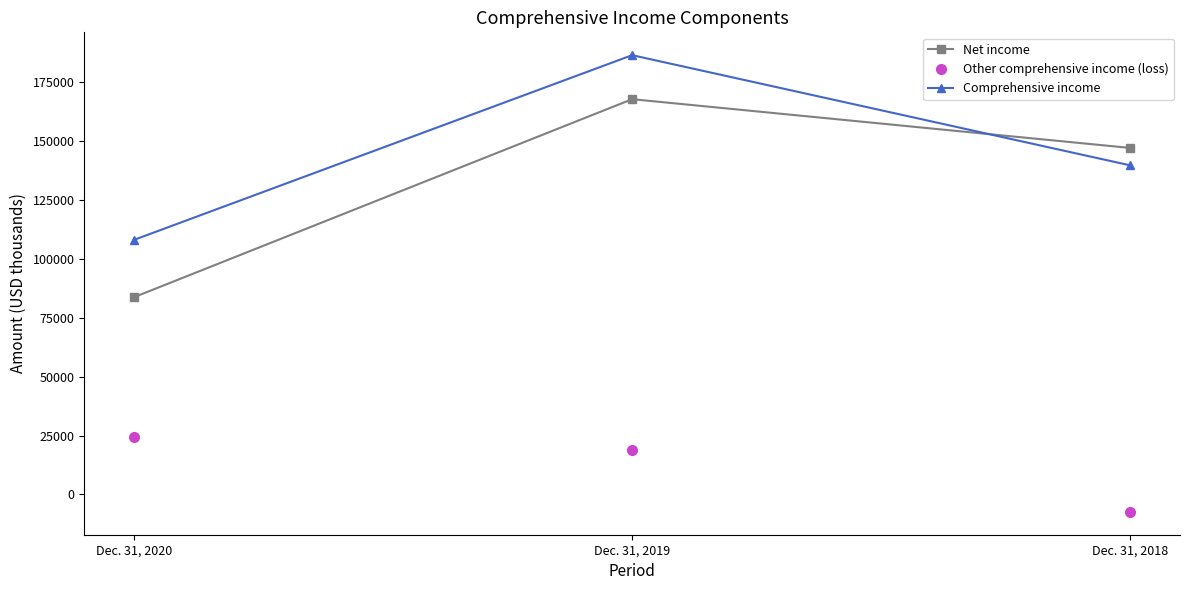

The value of Net income at Dec. 31, 2020 is 137802. True or false?

False